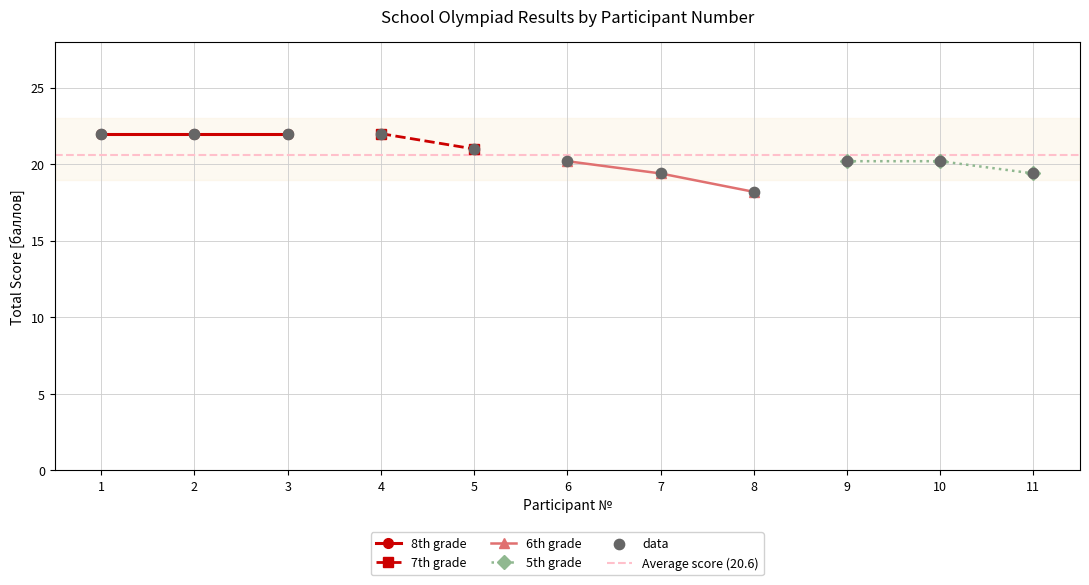

Which series contains the lowest Y value?

6th grade